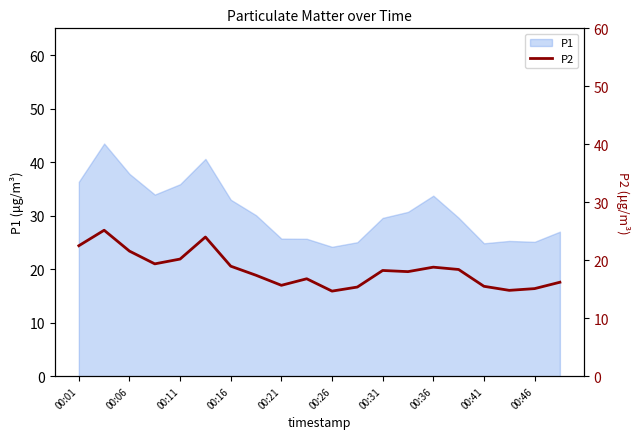

Count the number of values greater than 18.

11